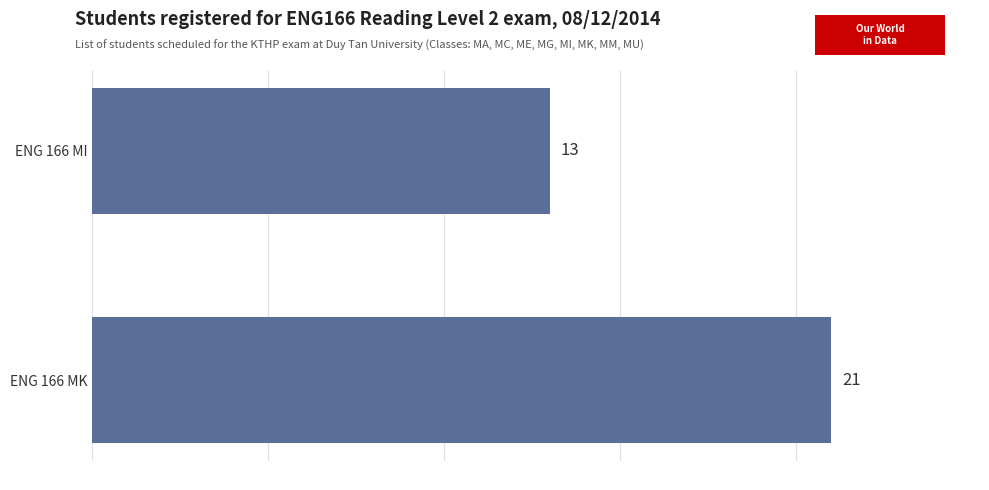

Are the bars horizontal?

Yes